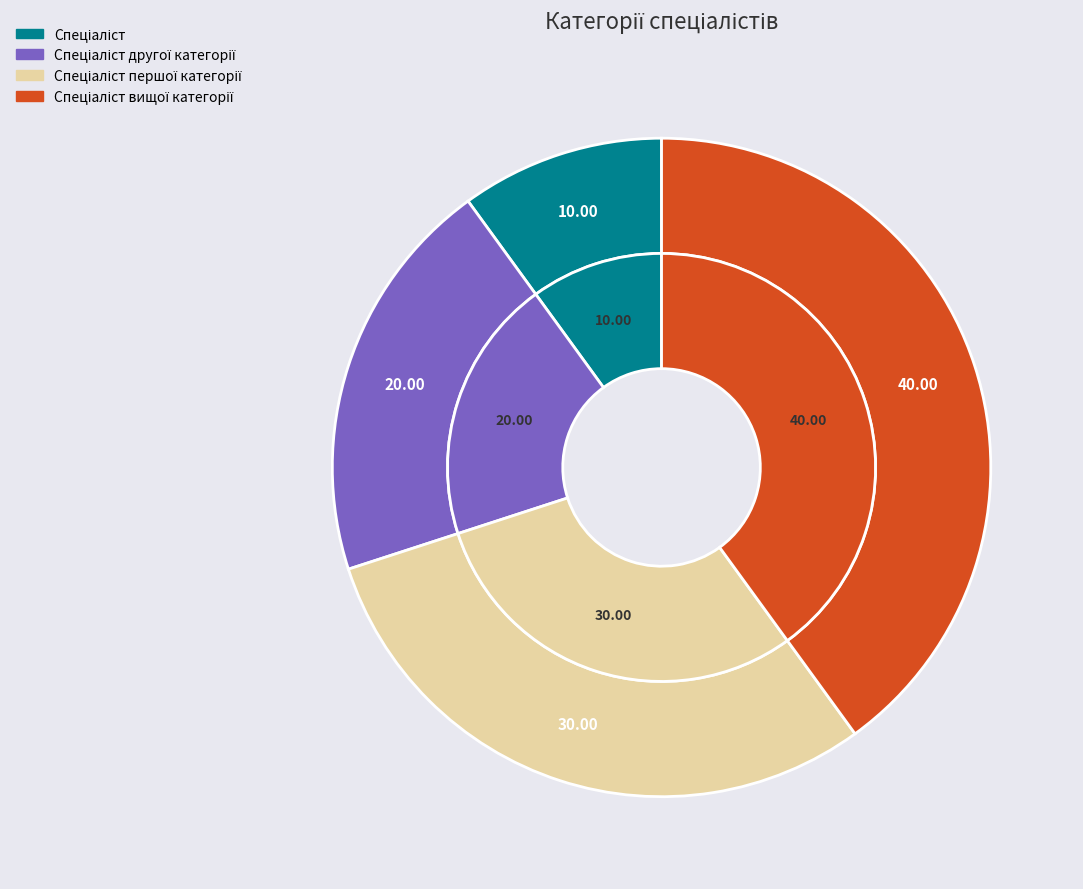

Count the number of slices in the pie.

4